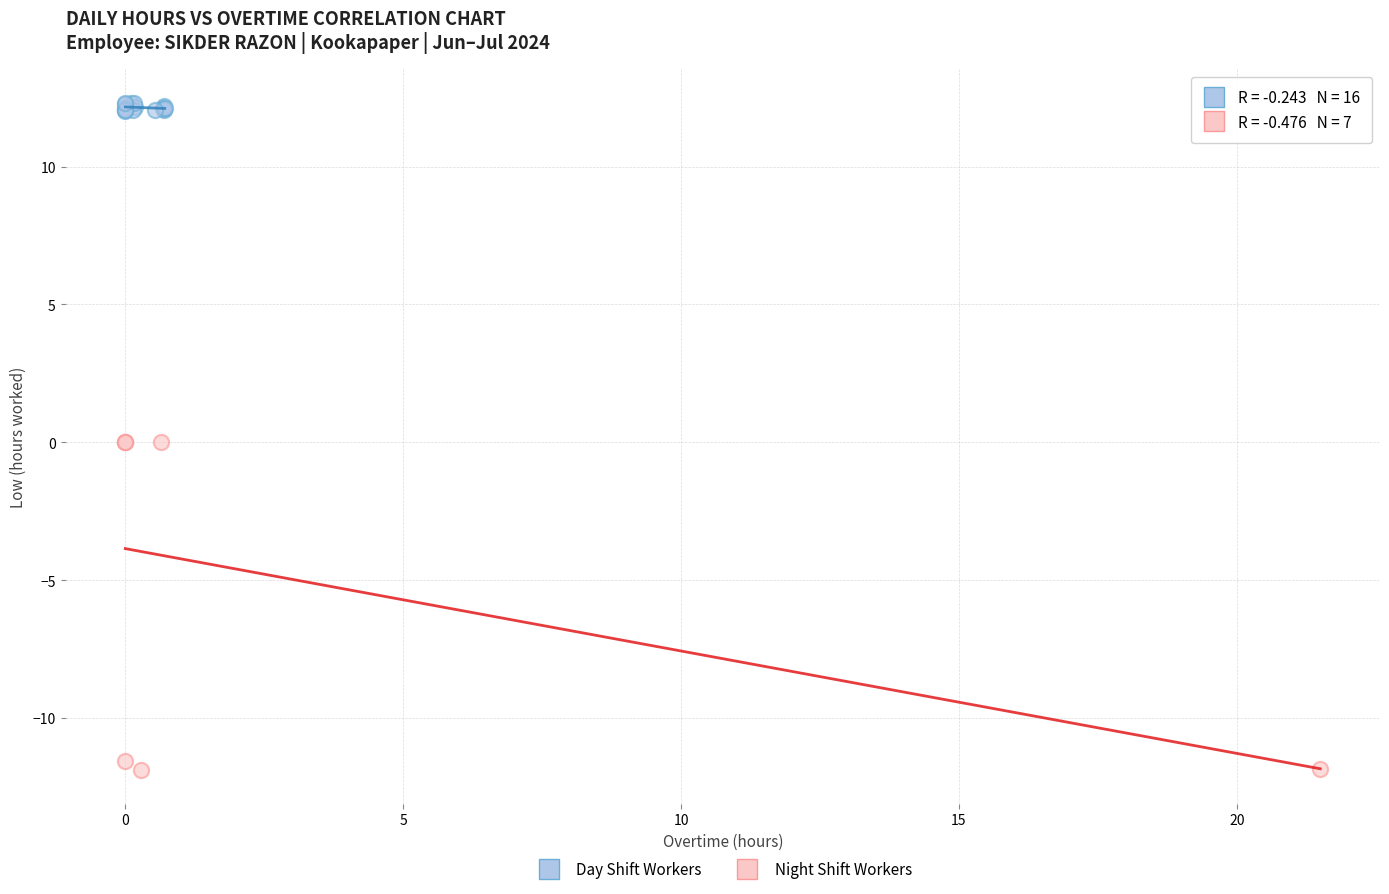

Which series contains the lowest Y value?

Night Shift Workers